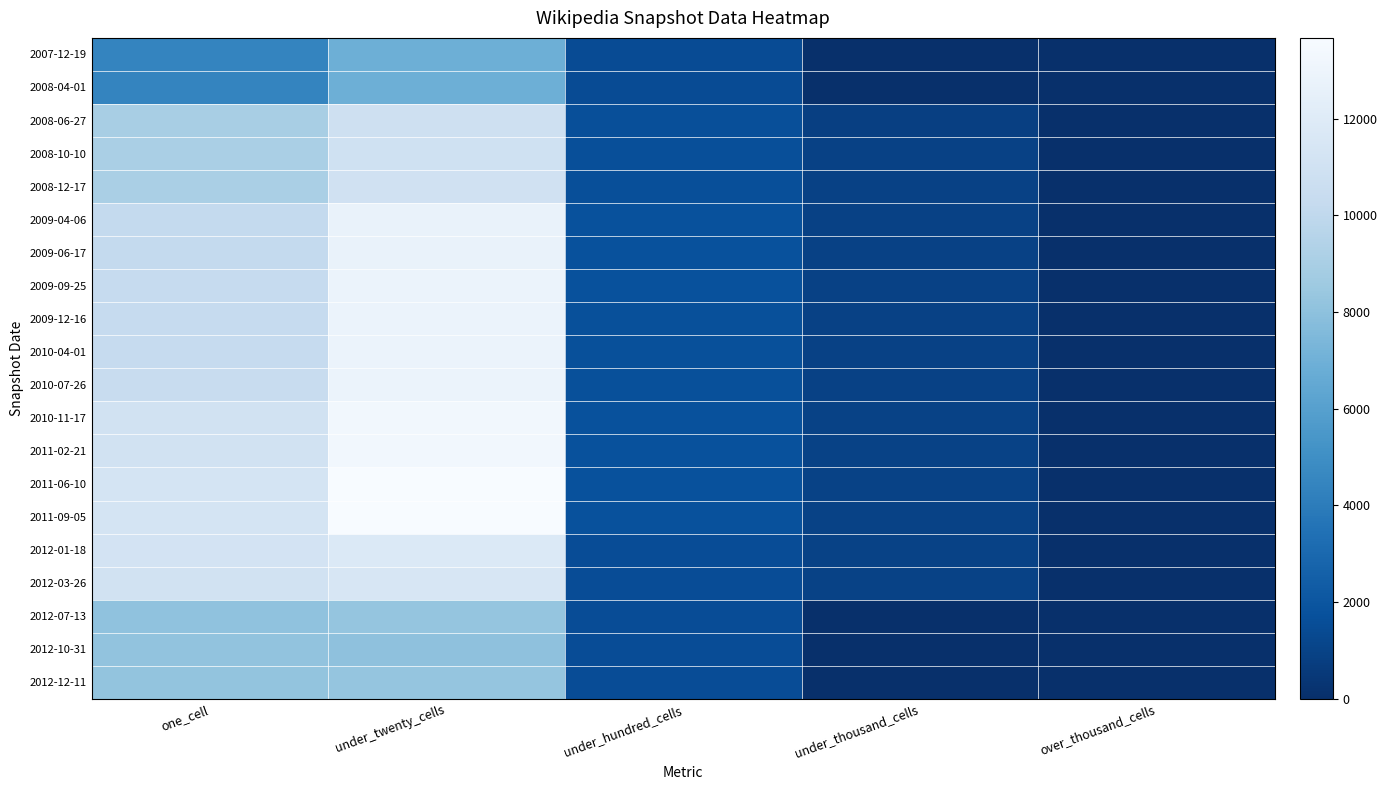

Reading left to right, list all the values displayed in this chart.

2007-12-19: one_cell=4440	under_twenty_cells=6934	under_hundred_cells=1443	under_thousand_cells=0	over_thousand_cells=0
2008-04-01: one_cell=4440	under_twenty_cells=6934	under_hundred_cells=1443	under_thousand_cells=0	over_thousand_cells=0
2008-06-27: one_cell=8975	under_twenty_cells=10825	under_hundred_cells=1633	under_thousand_cells=840	over_thousand_cells=0
2008-10-10: one_cell=9030	under_twenty_cells=10922	under_hundred_cells=1632	under_thousand_cells=913	over_thousand_cells=0
2008-12-17: one_cell=9066	under_twenty_cells=10953	under_hundred_cells=1637	under_thousand_cells=932	over_thousand_cells=0
2009-04-06: one_cell=10179	under_twenty_cells=12719	under_hundred_cells=1712	under_thousand_cells=935	over_thousand_cells=0
2009-06-17: one_cell=10189	under_twenty_cells=12744	under_hundred_cells=1711	under_thousand_cells=938	over_thousand_cells=0
2009-09-25: one_cell=10302	under_twenty_cells=12830	under_hundred_cells=1713	under_thousand_cells=938	over_thousand_cells=0
2009-12-16: one_cell=10308	under_twenty_cells=12822	under_hundred_cells=1706	under_thousand_cells=937	over_thousand_cells=0
2010-04-01: one_cell=10308	under_twenty_cells=12822	under_hundred_cells=1706	under_thousand_cells=937	over_thousand_cells=0
2010-07-26: one_cell=10406	under_twenty_cells=12858	under_hundred_cells=1699	under_thousand_cells=960	over_thousand_cells=0
2010-11-17: one_cell=11050	under_twenty_cells=13254	under_hundred_cells=1715	under_thousand_cells=967	over_thousand_cells=0
2011-02-21: one_cell=11056	under_twenty_cells=13257	under_hundred_cells=1711	under_thousand_cells=977	over_thousand_cells=0
2011-06-10: one_cell=11306	under_twenty_cells=13674	under_hundred_cells=1717	under_thousand_cells=978	over_thousand_cells=0
2011-09-05: one_cell=11306	under_twenty_cells=13670	under_hundred_cells=1716	under_thousand_cells=989	over_thousand_cells=0
2012-01-18: one_cell=11200	under_twenty_cells=11803	under_hundred_cells=1547	under_thousand_cells=999	over_thousand_cells=0
2012-03-26: one_cell=11085	under_twenty_cells=11440	under_hundred_cells=1536	under_thousand_cells=999	over_thousand_cells=0
2012-07-13: one_cell=8118	under_twenty_cells=8270	under_hundred_cells=1503	under_thousand_cells=4	over_thousand_cells=0
2012-10-31: one_cell=8122	under_twenty_cells=8048	under_hundred_cells=1505	under_thousand_cells=4	over_thousand_cells=0
2012-12-11: one_cell=8217	under_twenty_cells=8275	under_hundred_cells=1505	under_thousand_cells=4	over_thousand_cells=0